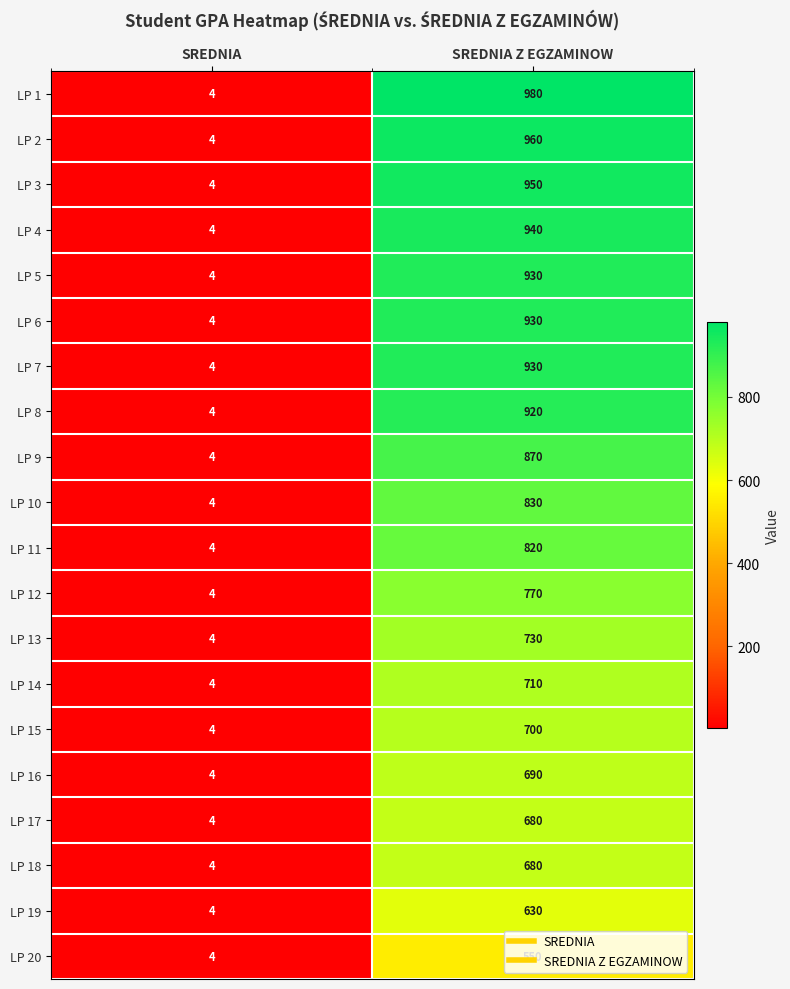

What is the total value across all series at SREDNIA?

80